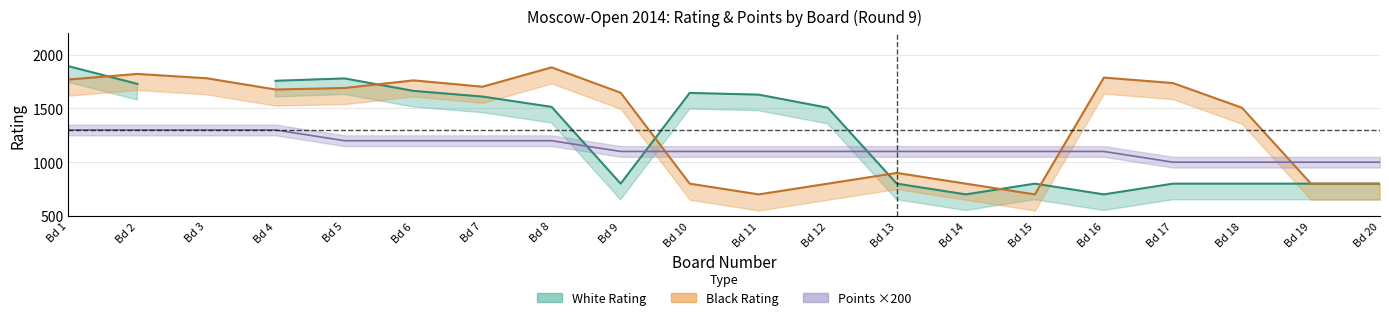

Which series has the widest spread of values?

white_rating